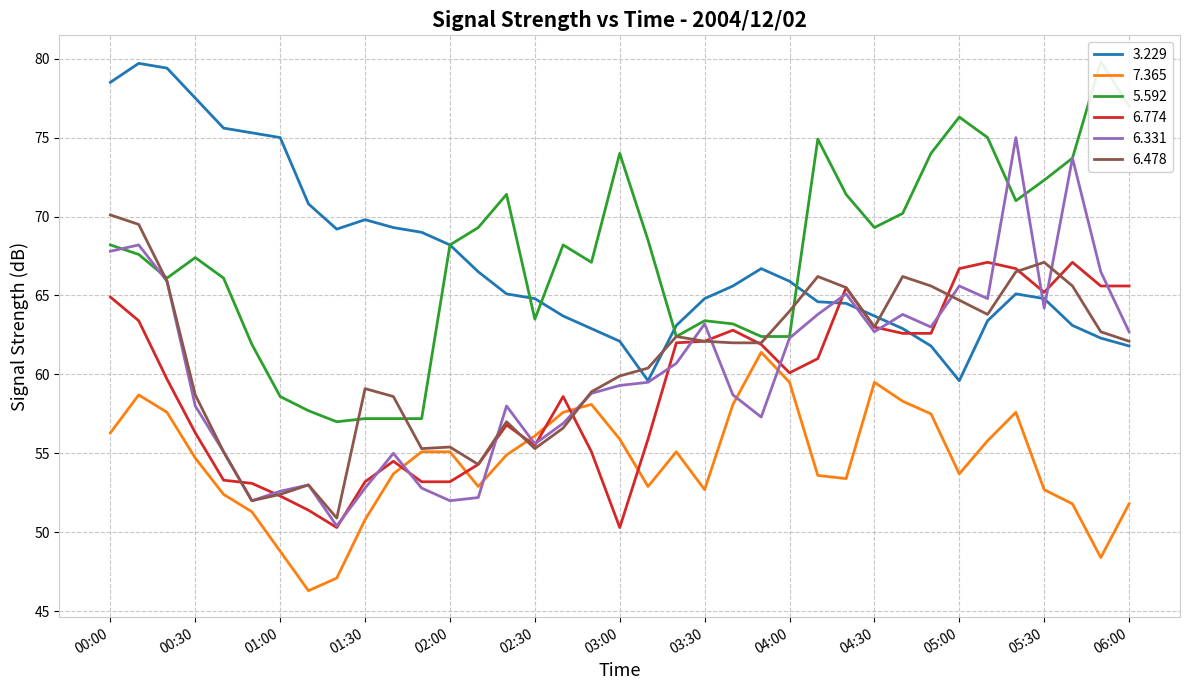

What is the difference between the second highest and second lowest values in the 6.478 series?

17.5